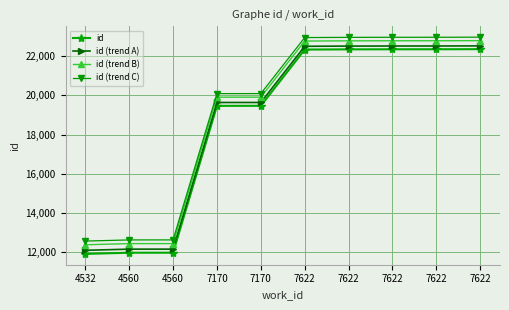

How many data points in id (trend C) are less than 22936?

5